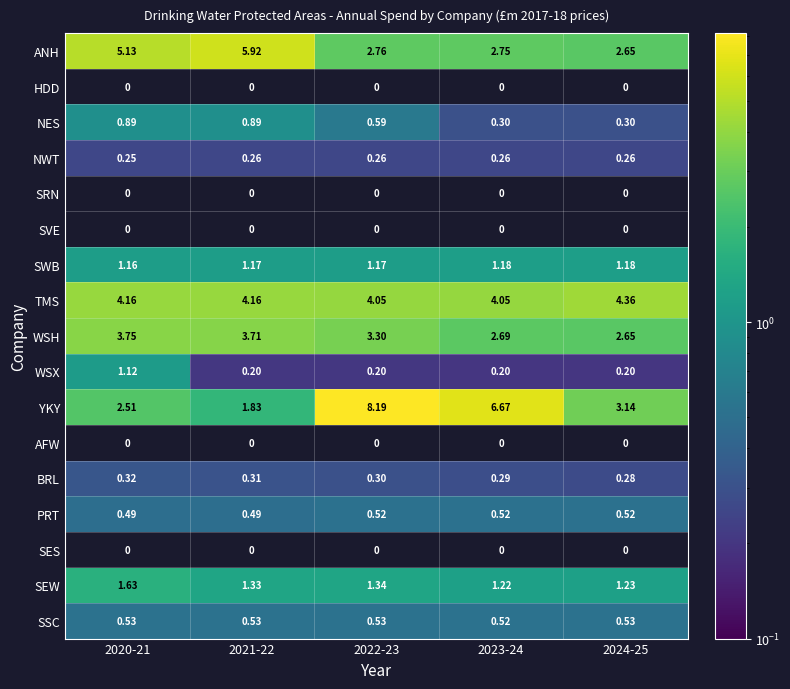

Is the value of SSC at 2022-23 greater than the value of SWB at 2021-22?

No